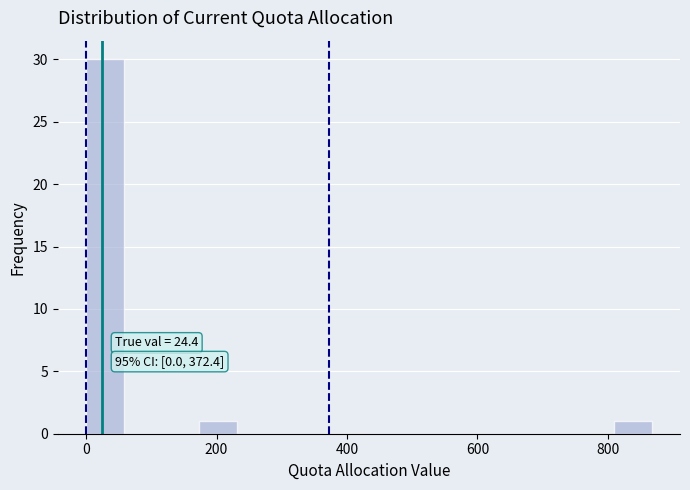

Around what value on the x-axis is the tallest bar? Give the approximate position of its centre, as read against the axis.

20